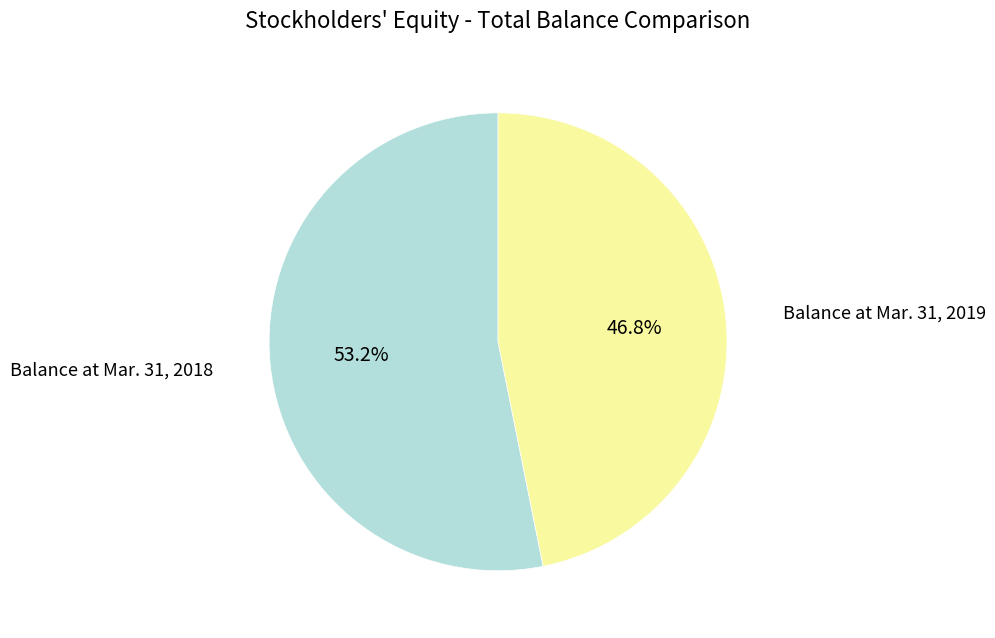

Which slice is the largest?

Balance at Mar. 31, 2018